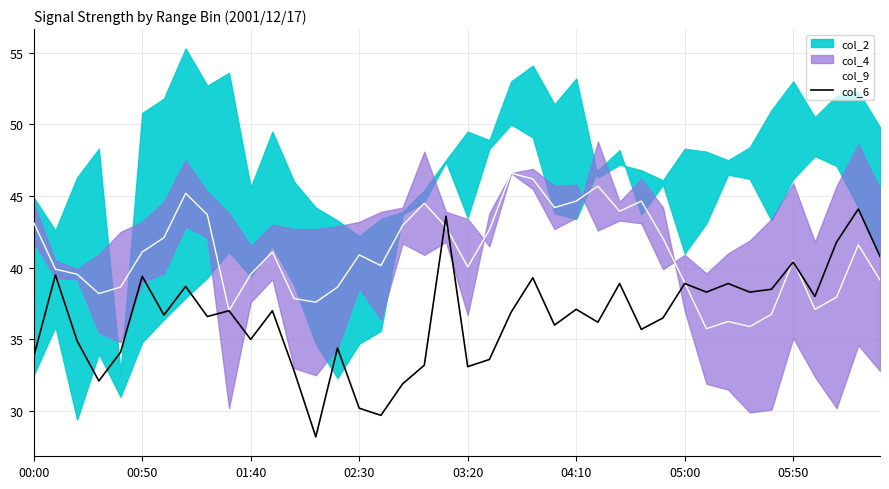

The col_9 series shows 9.4 at 01:40. True or false?

False